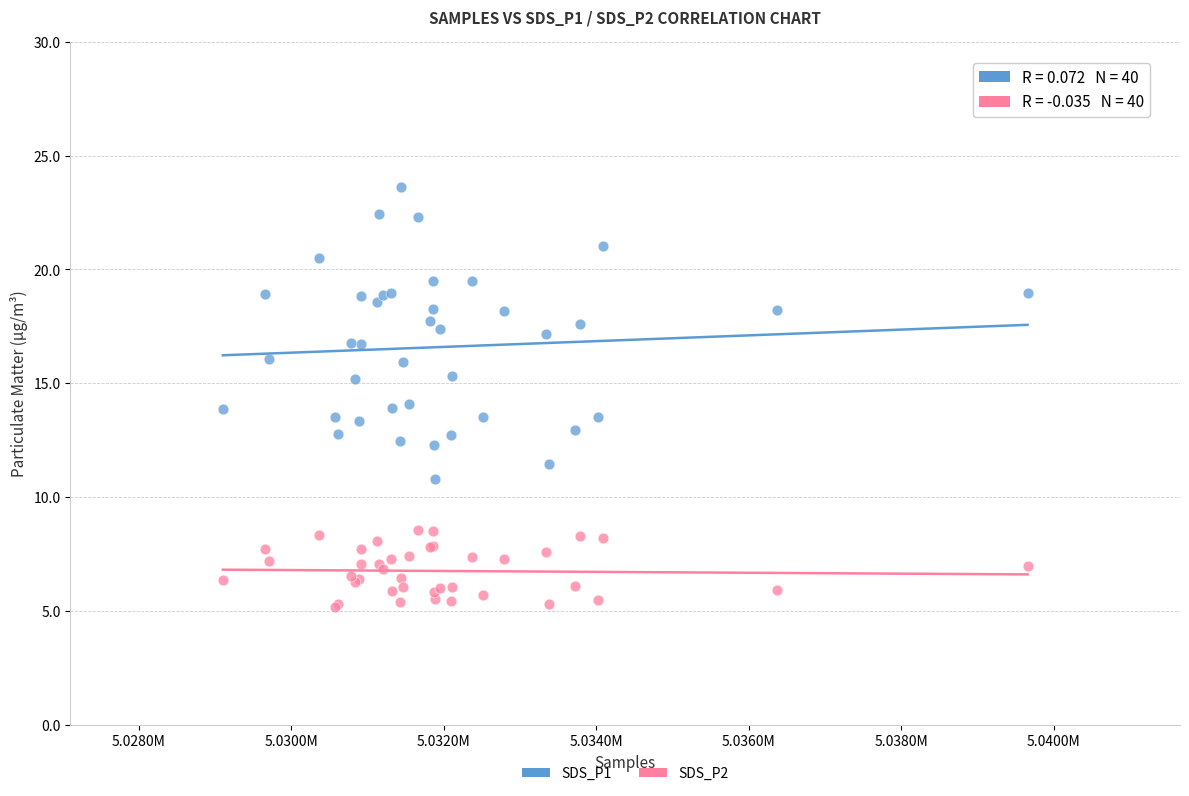

What is the X range (max minus min) for the scatter plot?

10559.0